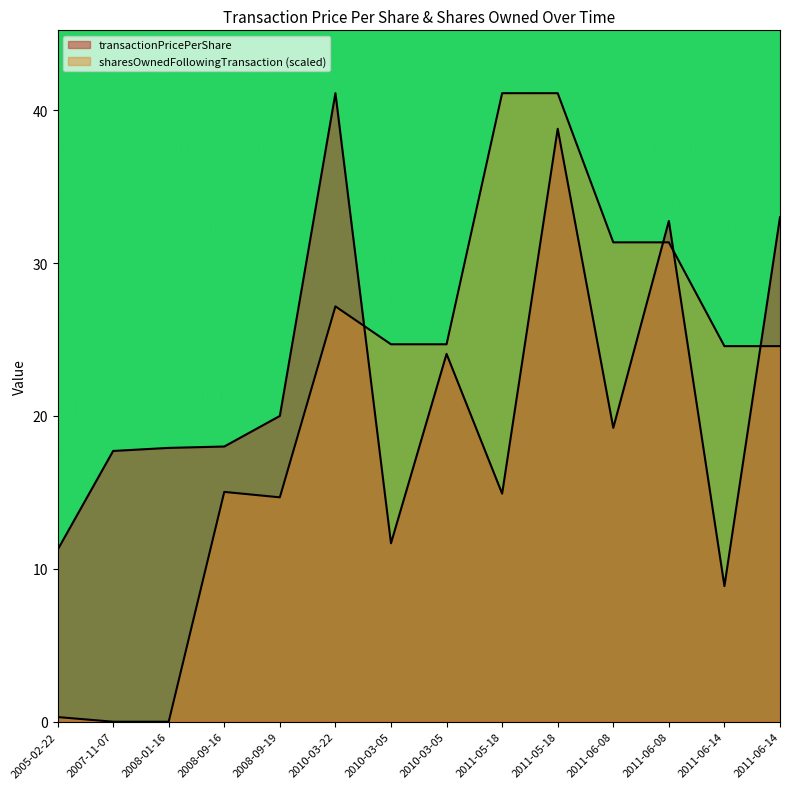

Where do transactionPricePerShare and sharesOwnedFollowingTransaction first cross each other?

2010-03-22 and 2010-03-05